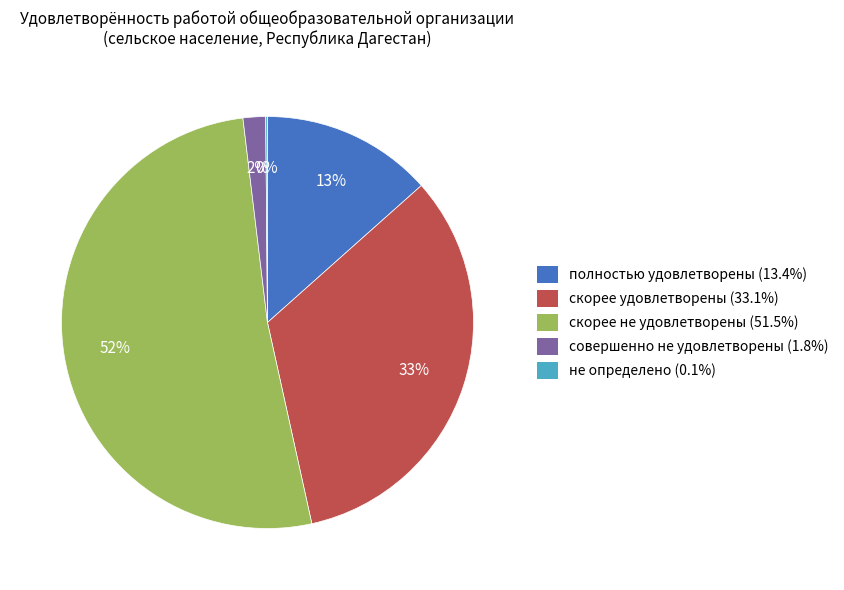

True or false: совершенно не удовлетворены accounts for 11% of the total.

False